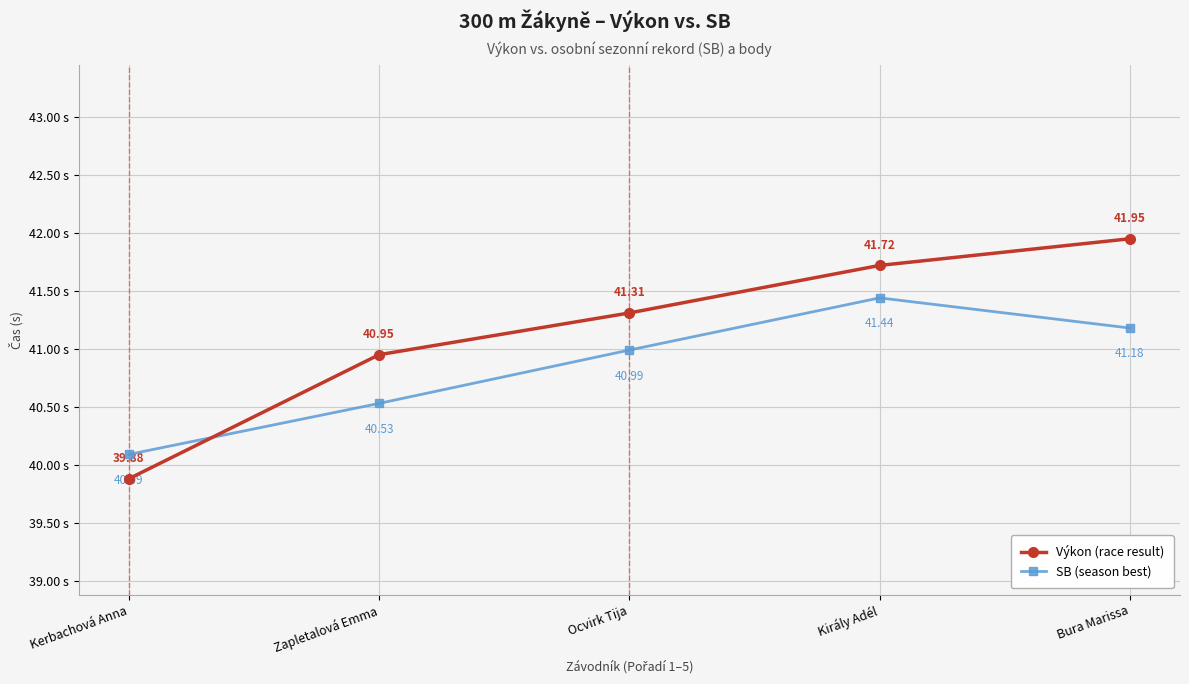

Reading left to right, list all the values displayed in this chart.

Výkon (race result): Kerbachová Anna=39.9	Zapletalová Emma=41.0	Ocvirk Tija=41.3	Király Adél=41.7	Bura Marissa=42.0
SB (season best): Kerbachová Anna=40.1	Zapletalová Emma=40.5	Ocvirk Tija=41.0	Király Adél=41.4	Bura Marissa=41.2